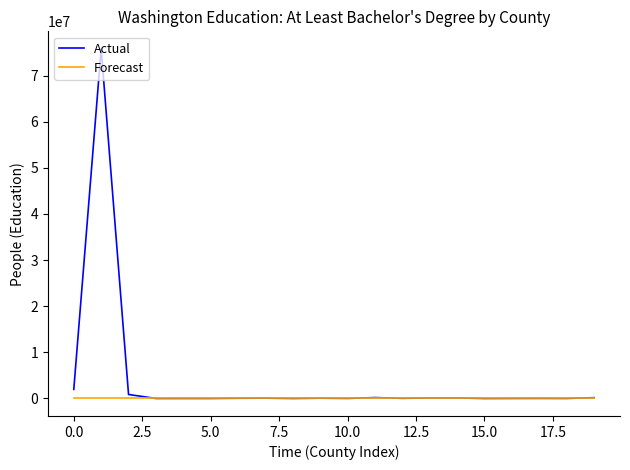

List the series in order of their overall mean, lowest first.

Forecast, Actual